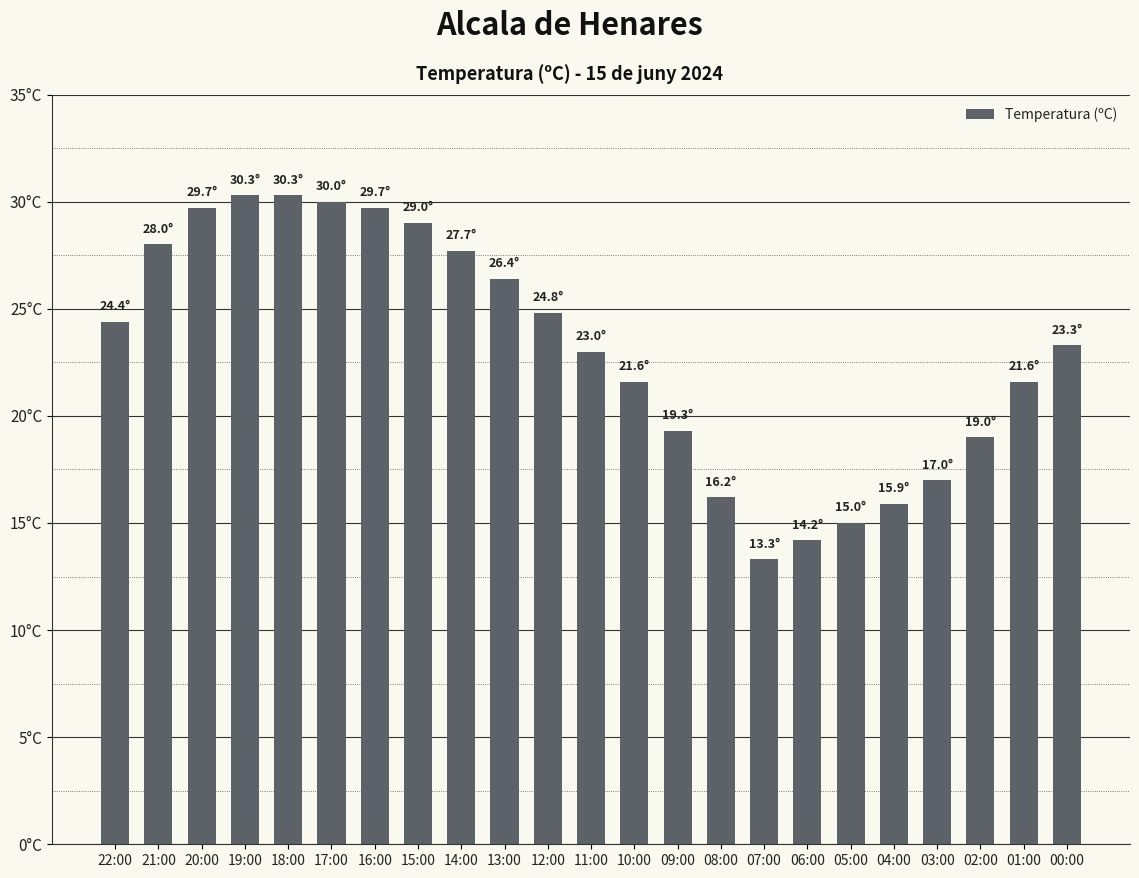

What is the greatest value displayed?

30.3